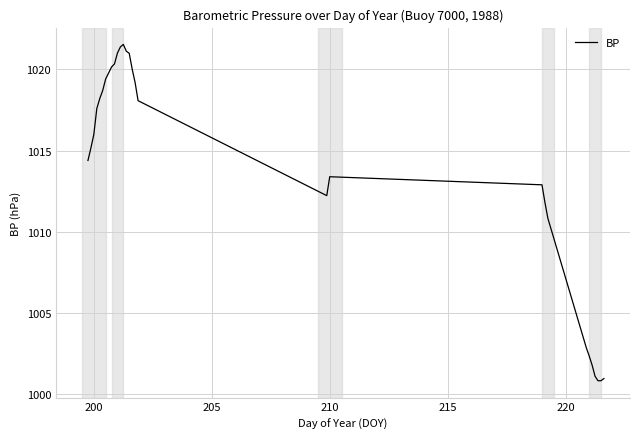

What is the minimum value shown in the chart?

1000.8